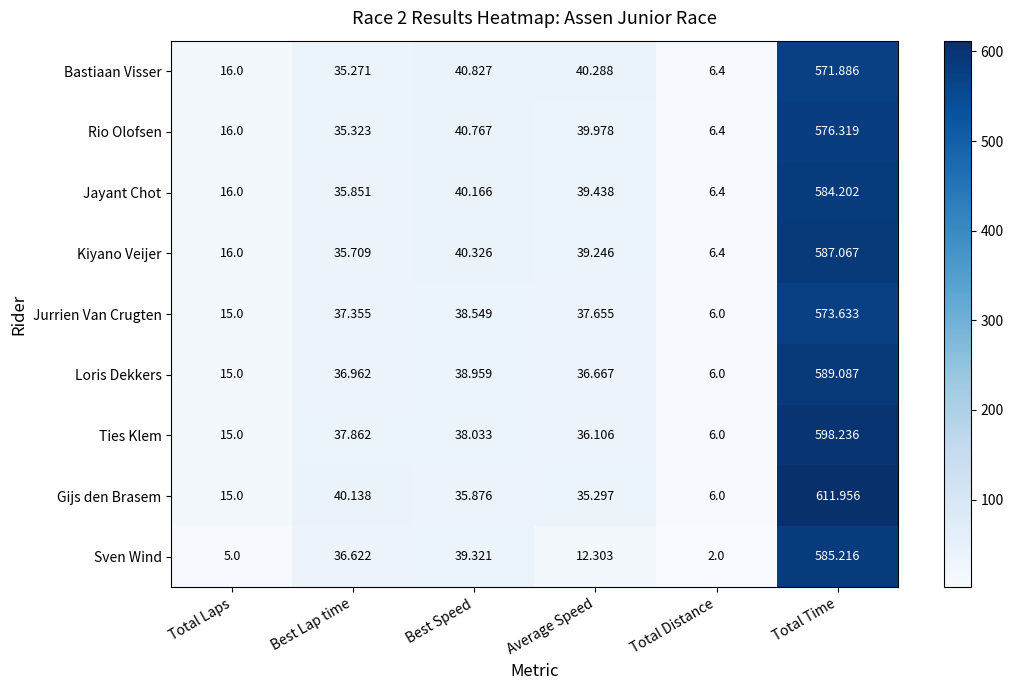

At how many categories does at least one series exceed 221?

1